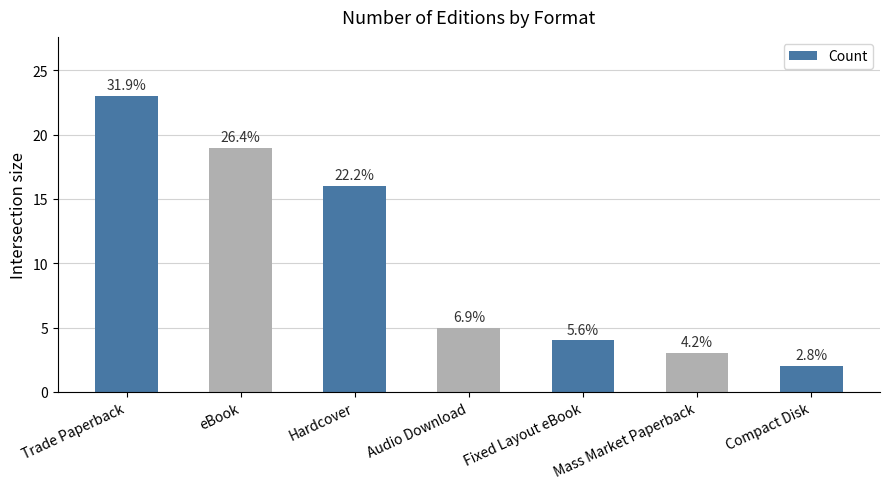

At which category does the chart reach its minimum across all series?

Compact Disk